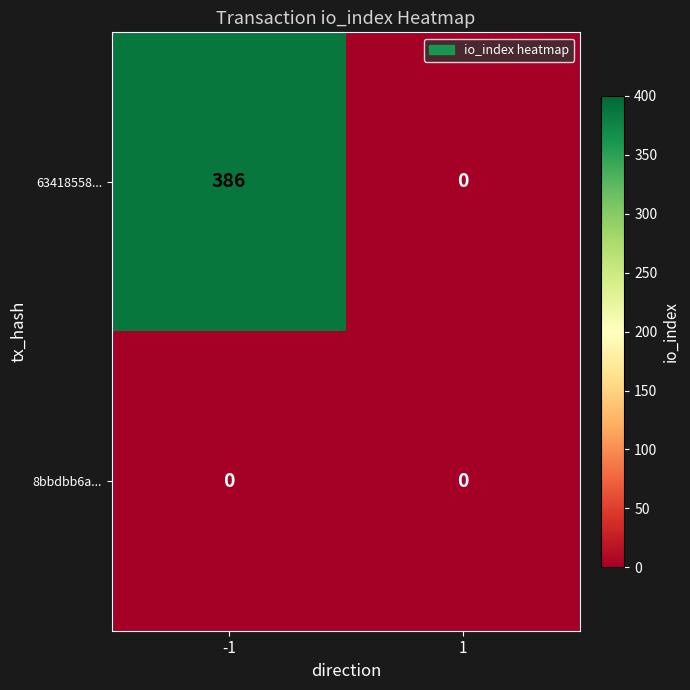

What is the average value of the 63418558... series?

193